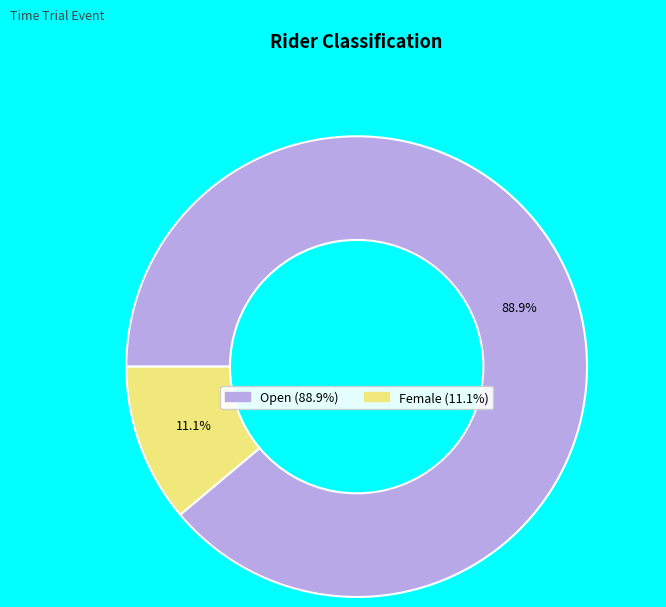

Does any single category account for the majority?

Yes